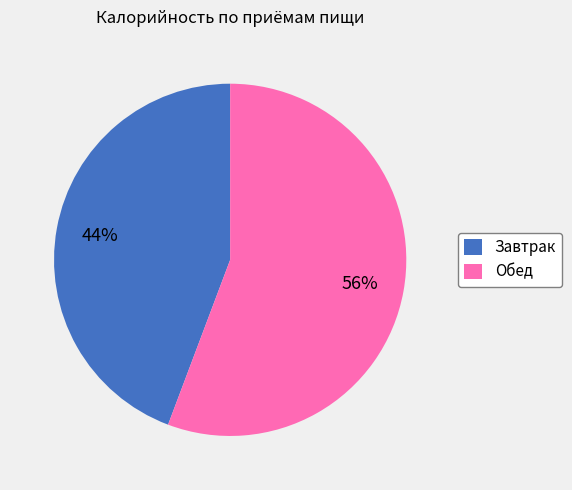

Combined, do Завтрак and Обед account for over 50%?

Yes